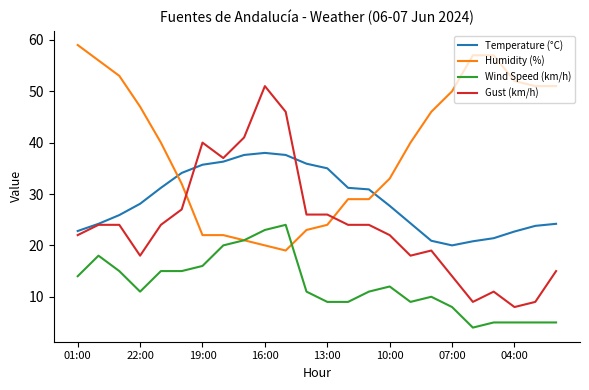

What is the average value of the Gust (km/h) series?

24.1